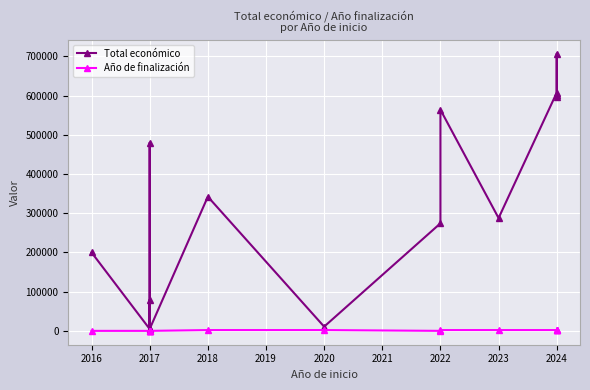

What is the value of the Total económico point at the 4th from the left?

5000.0